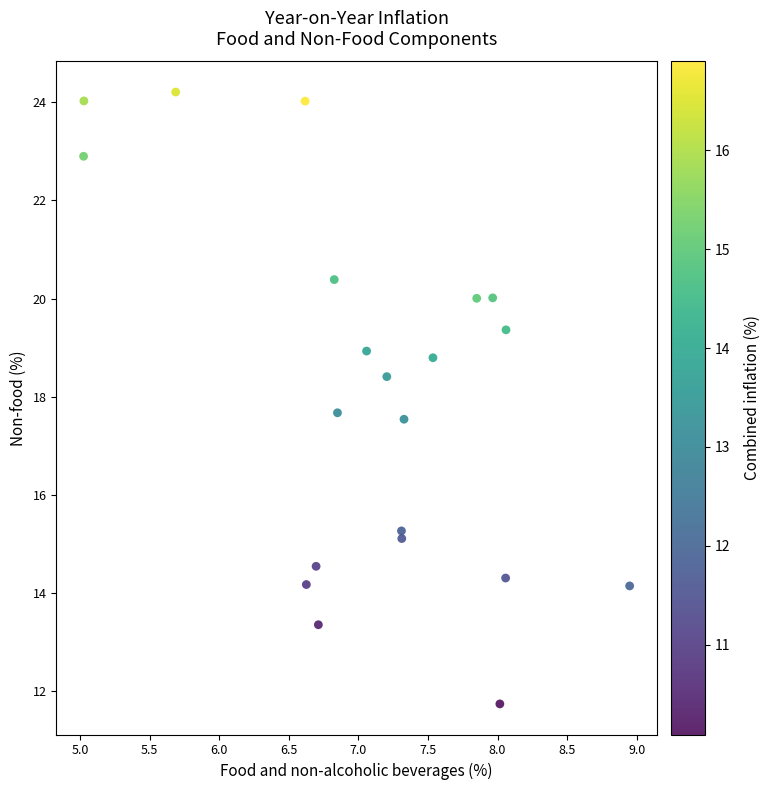

What is the range of Y values (max minus min)?

12.5